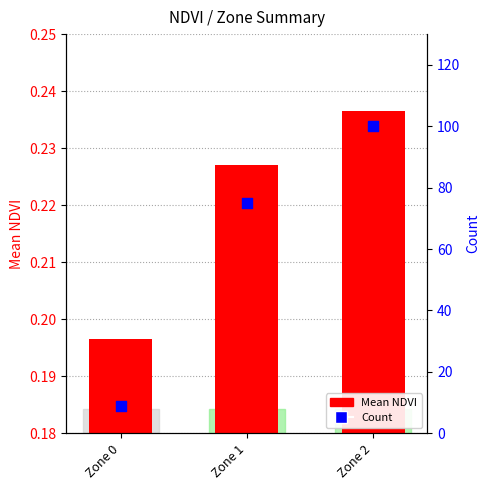

At how many categories does at least one series exceed 23?

2